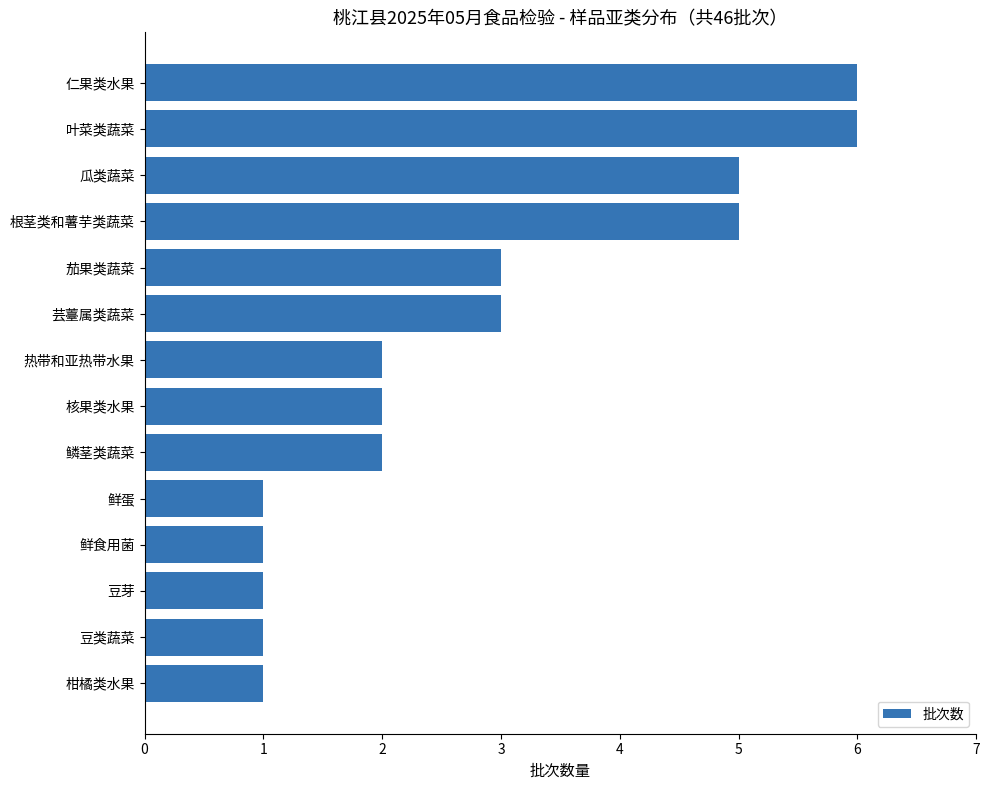

What is the minimum value shown in the chart?

1